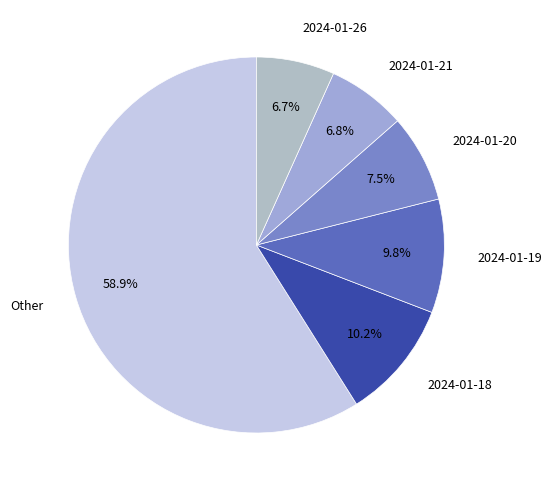

To the nearest percent, what is the average slice percentage?

17%